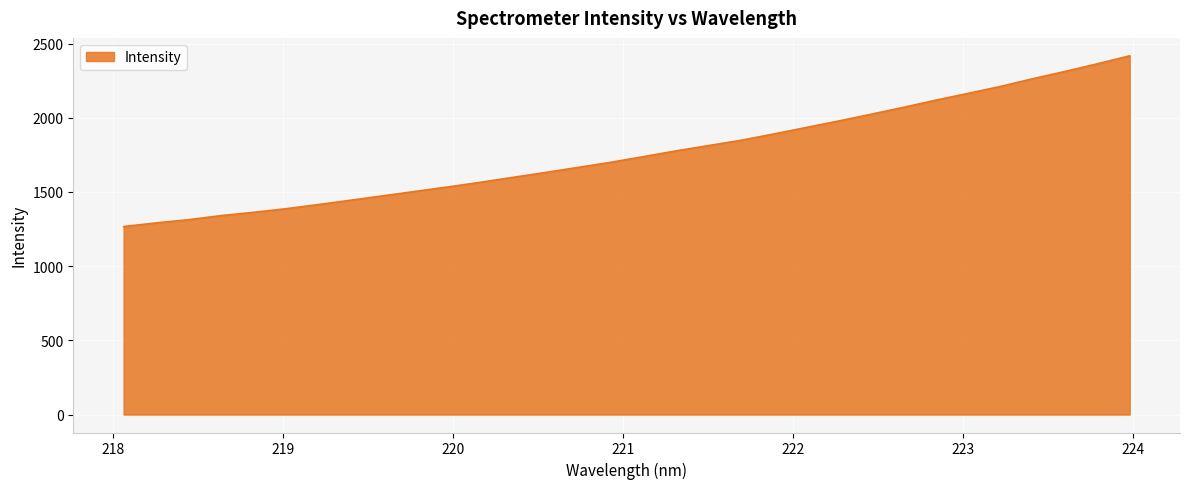

What is the difference between the maximum and second lowest values?

1125.9